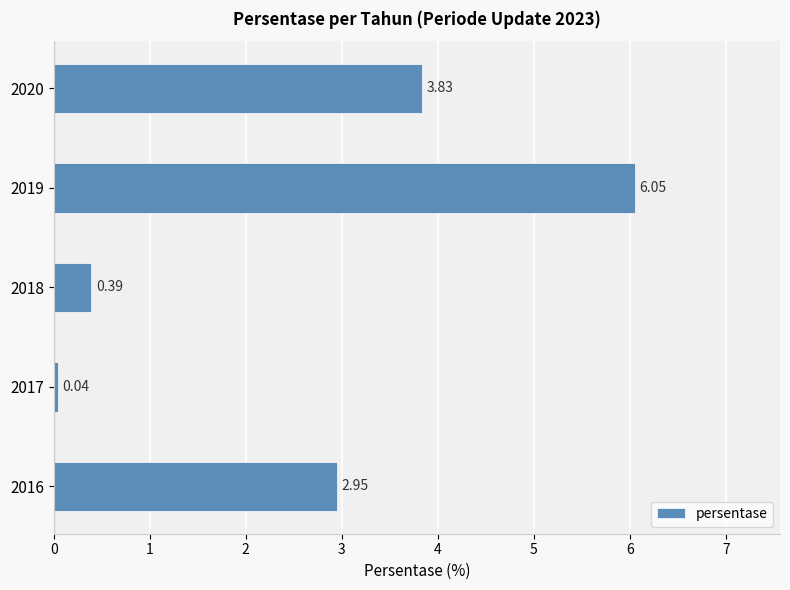

What is the sum of all values?

13.3